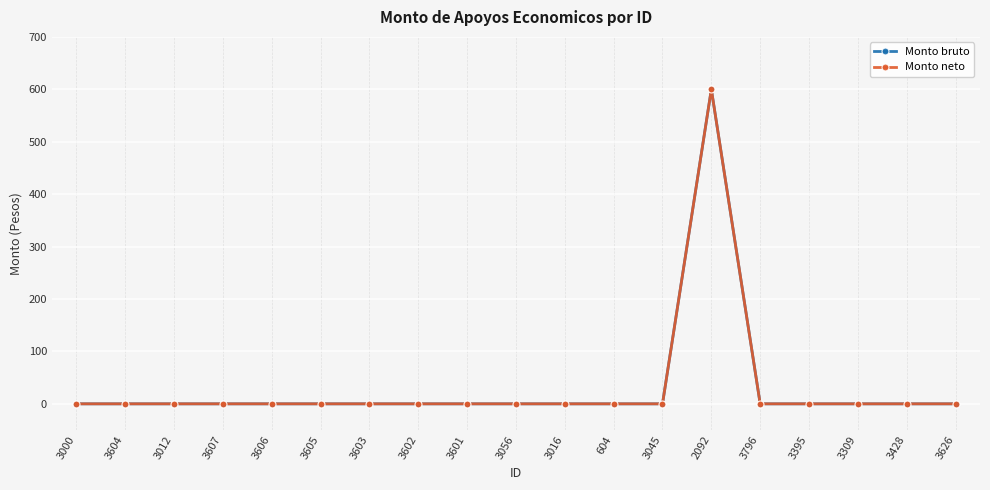

Is this an area chart (filled region under the line)?

No